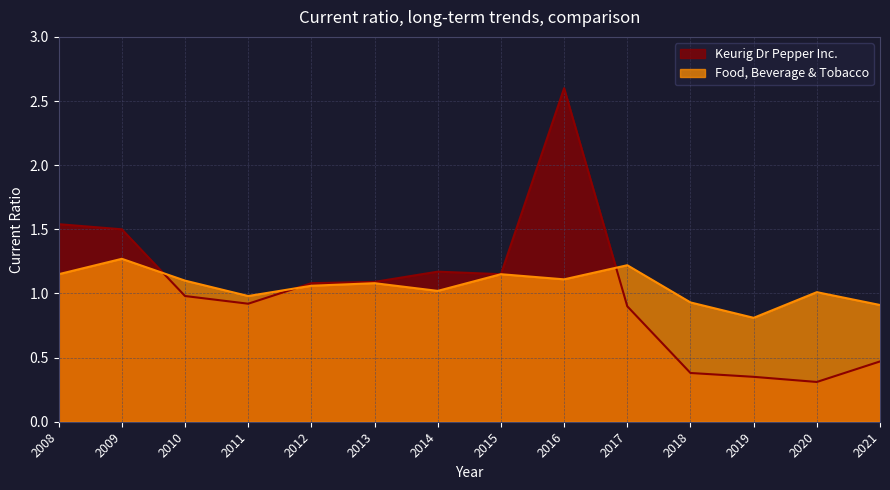

Rank the categories by Keurig Dr Pepper Inc. value from highest to lowest.

2016, 2008, 2009, 2014, 2015, 2013, 2012, 2010, 2011, 2017, 2021, 2018, 2019, 2020